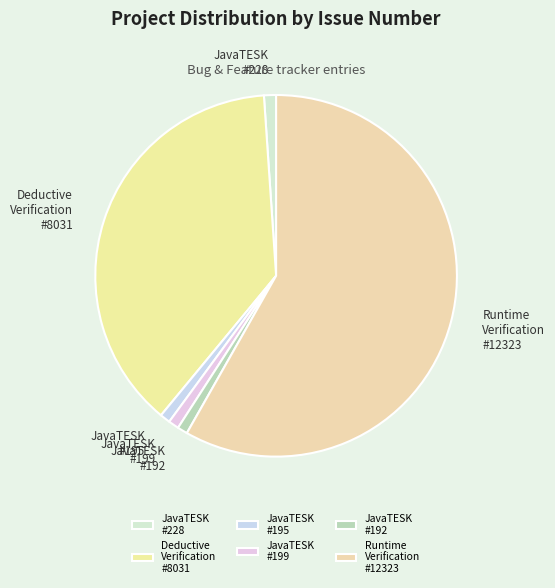

What is the largest slice in the pie chart?

Runtime Verification #12323